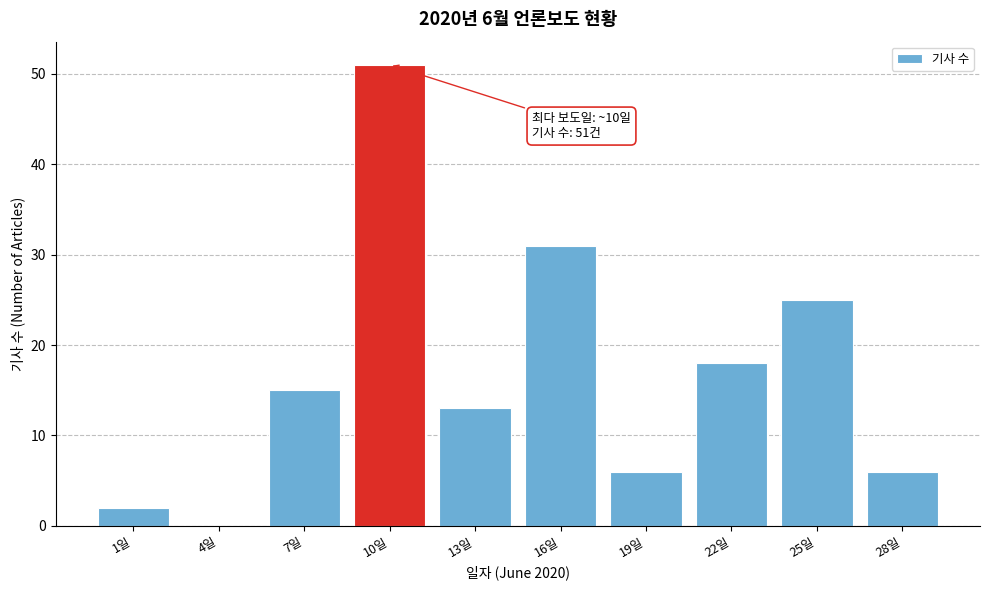

Reading left to right, transcribe all the data shown in this chart.

1일=2	4일=0	7일=15	10일=51	13일=13	16일=31	19일=6	22일=18	25일=25	28일=6